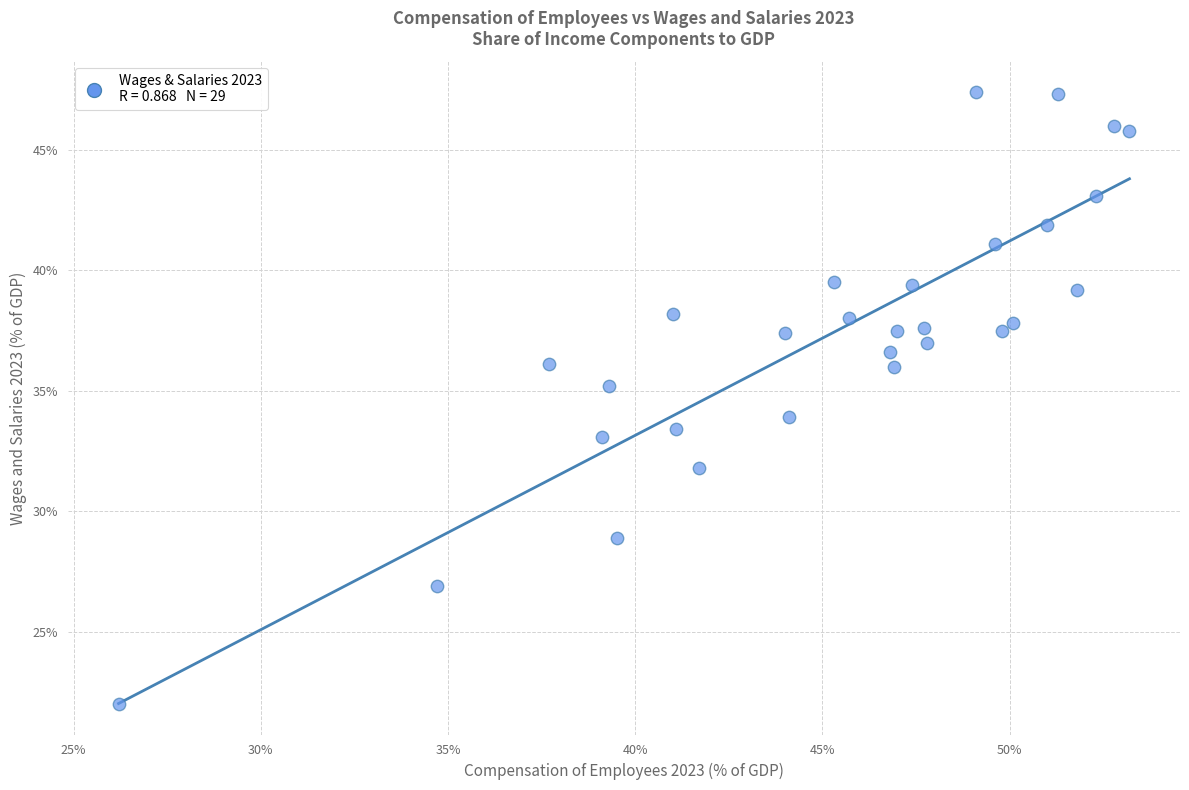

What is the range of Y values (max minus min)?

25.4